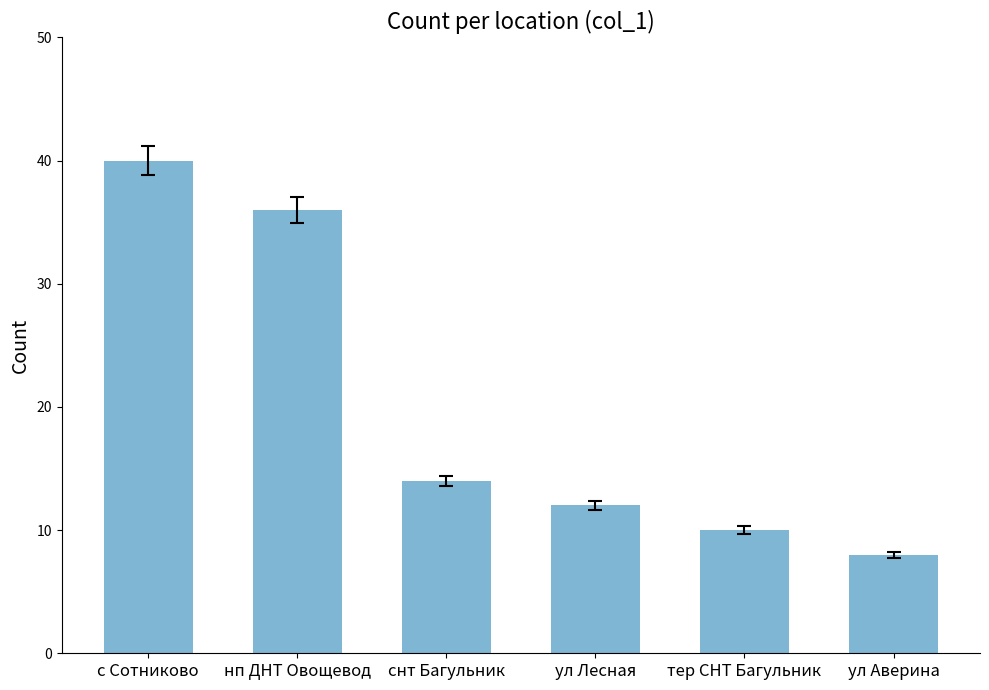

Does the chart contain stacked bars?

No